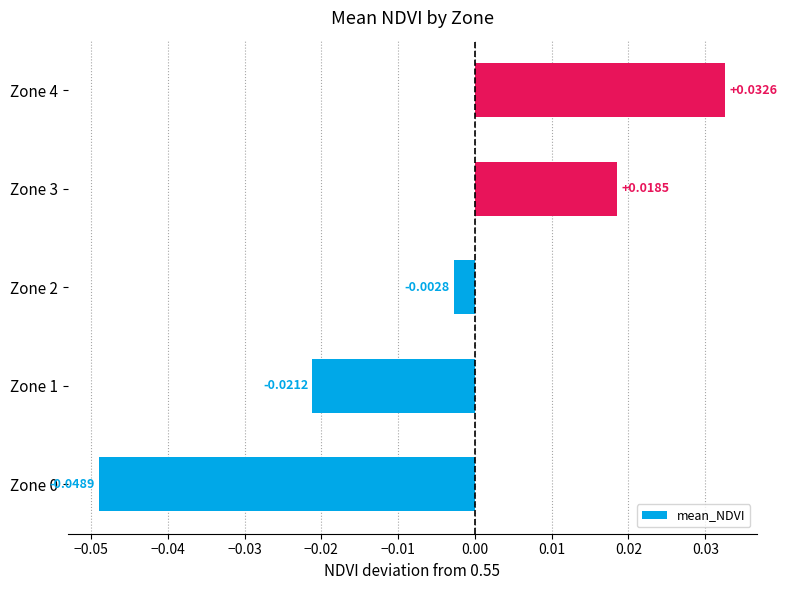

How many values are below 0?

3